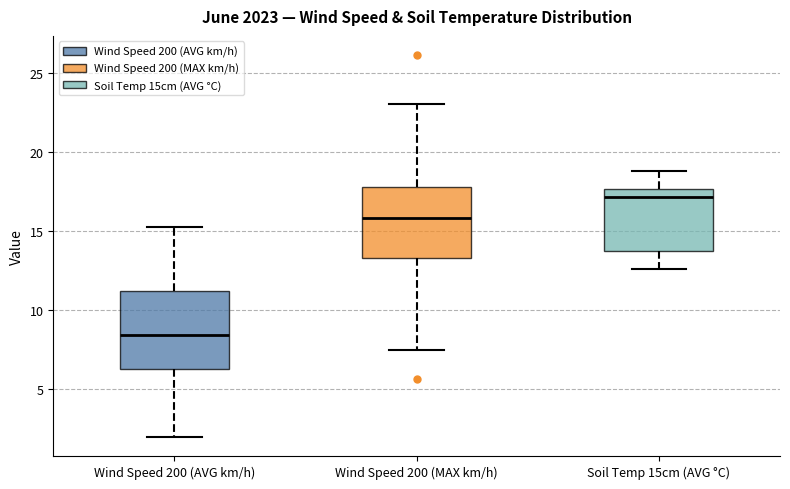

Reading left to right, transcribe this box plot: for each box, give where its median line is, the range the box spans, and where its two whiskers end, as read against the y-axis. The values are not printed on the chart, so give them approximately, as read against the axis.

Wind Speed 200 (AVG km/h): median 8.5, box 6.0 to 11.0, whiskers 2.0 to 15.5
Wind Speed 200 (MAX km/h): median 16.0, box 13.5 to 18.0, whiskers 7.5 to 23.0
Soil Temp 15cm (AVG °C): median 17.0, box 13.5 to 17.5, whiskers 12.5 to 19.0